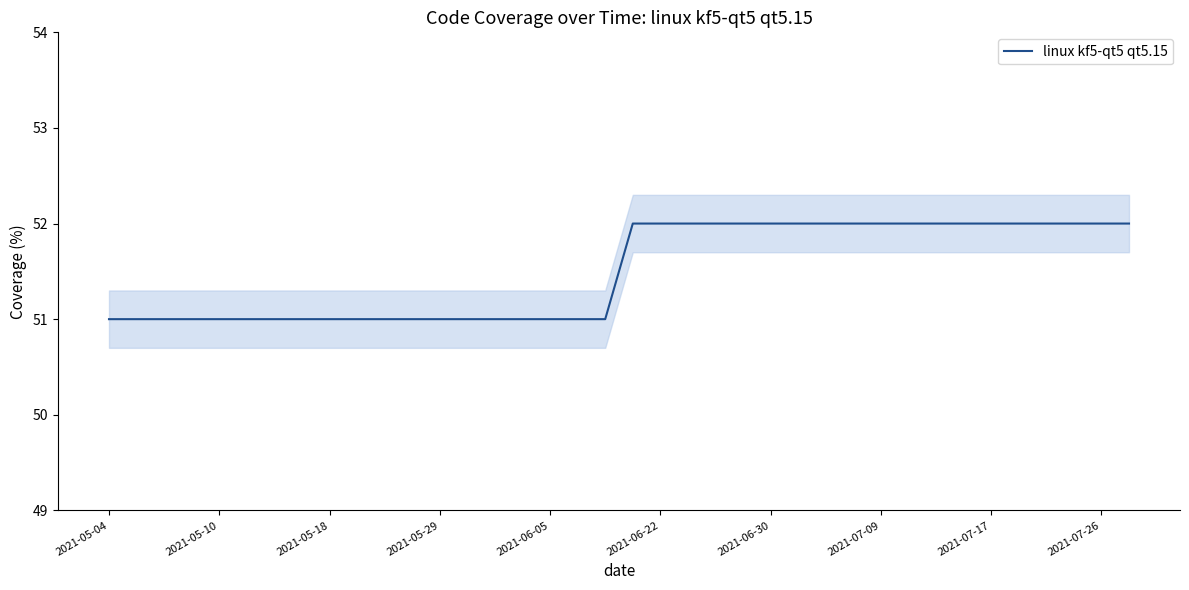

What is the sum of the values at 2021-06-22 and 2021-05-10?

103